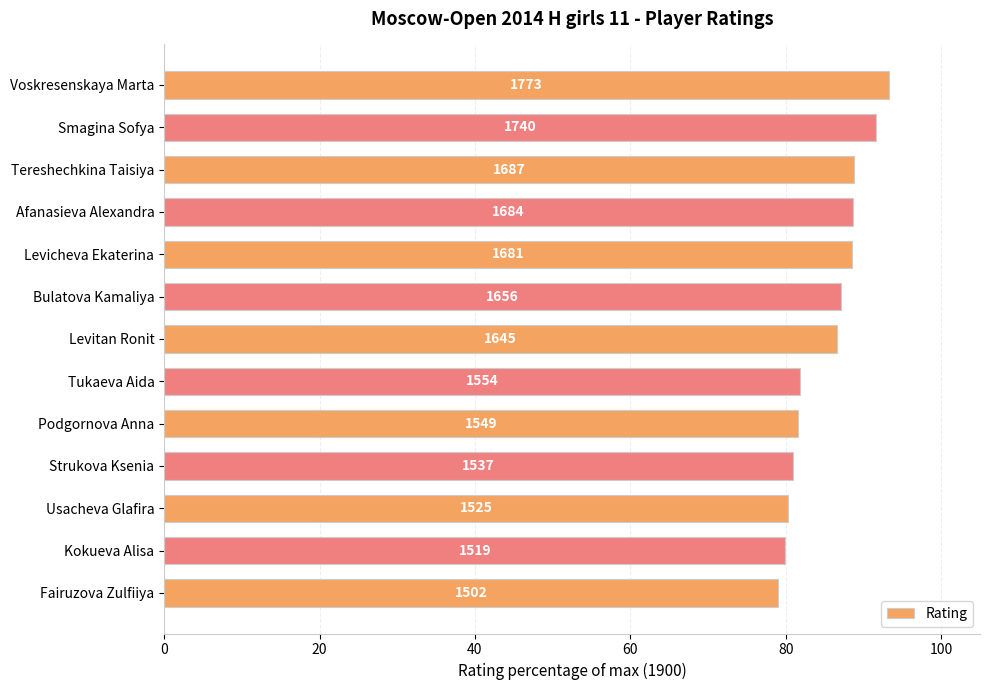

Are the bars horizontal?

Yes